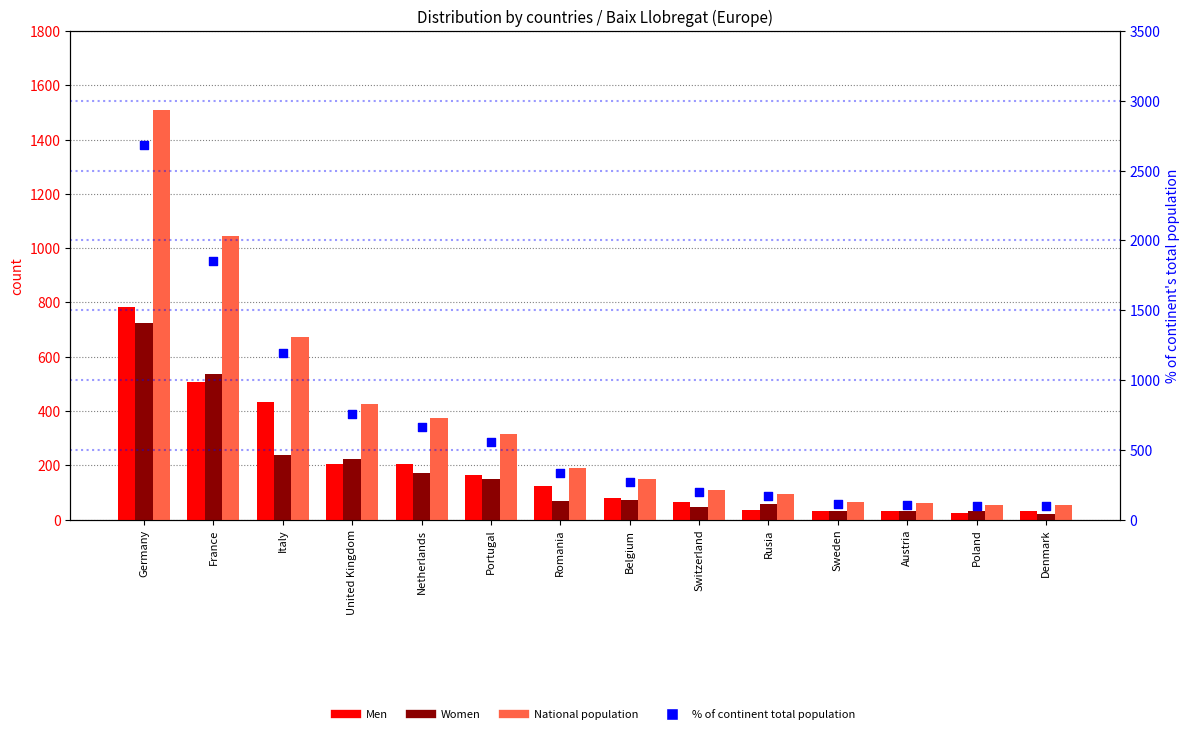

Which series has the widest spread of Y values?

% of continent total population